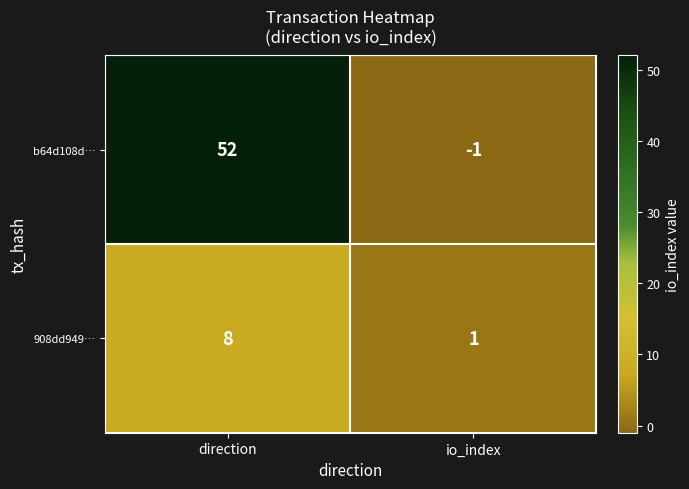

What is the difference between the maximum and minimum values in the b64d108d… series?

53